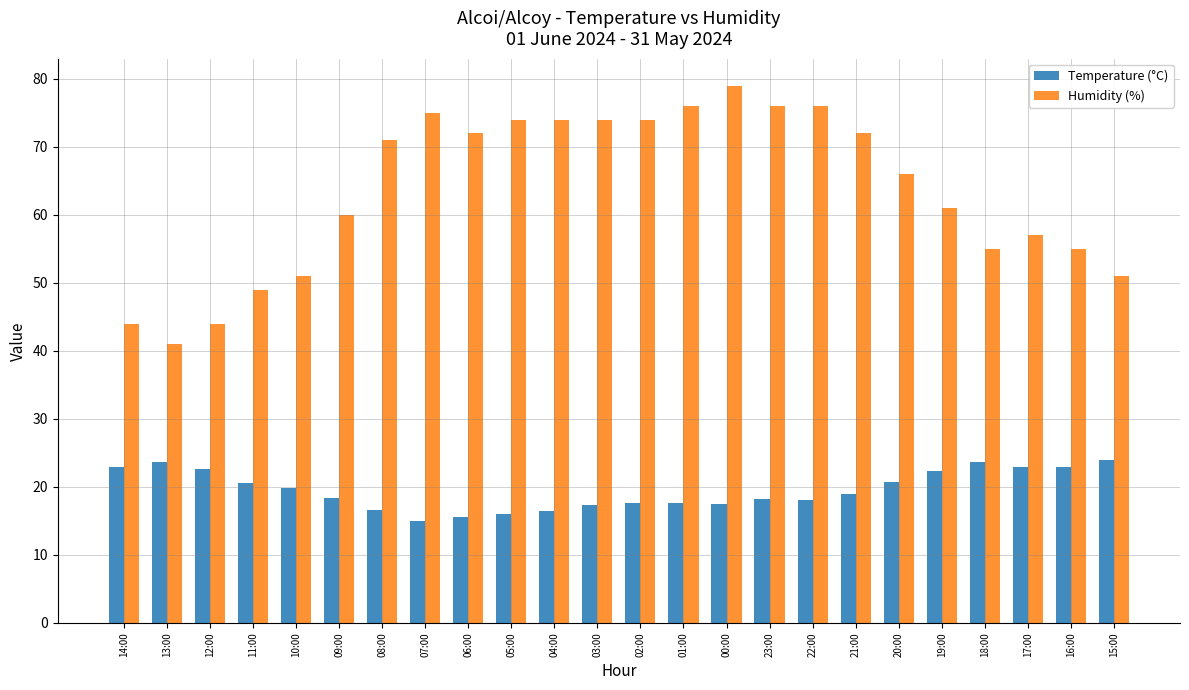

What is the difference between the second highest and minimum values in the Temperature (°C) series?

8.7